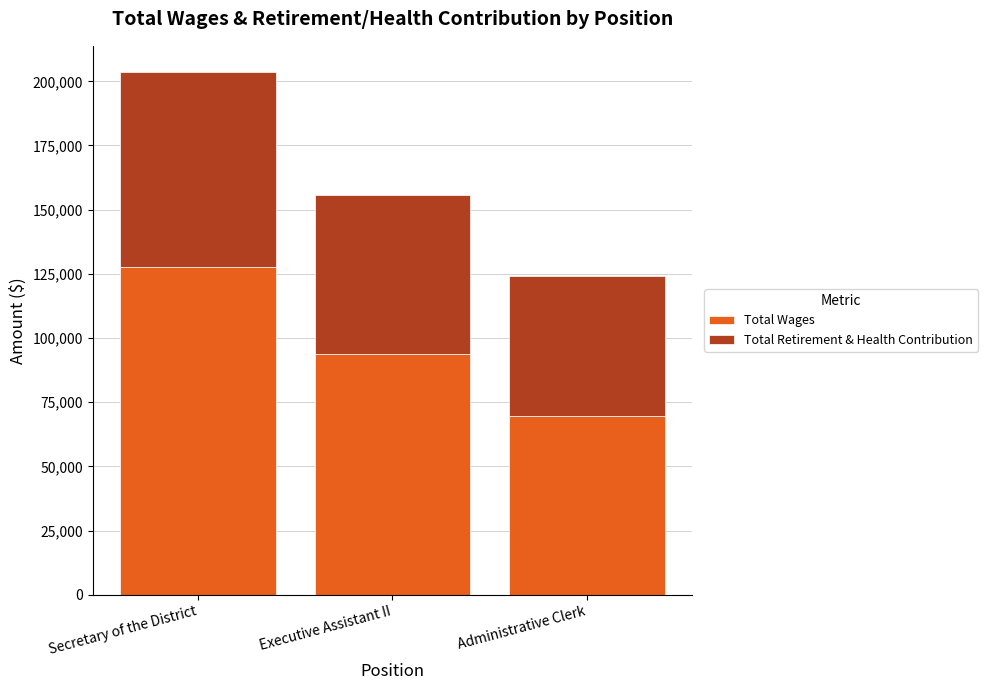

What is the total value across all series at Executive Assistant II?

155823